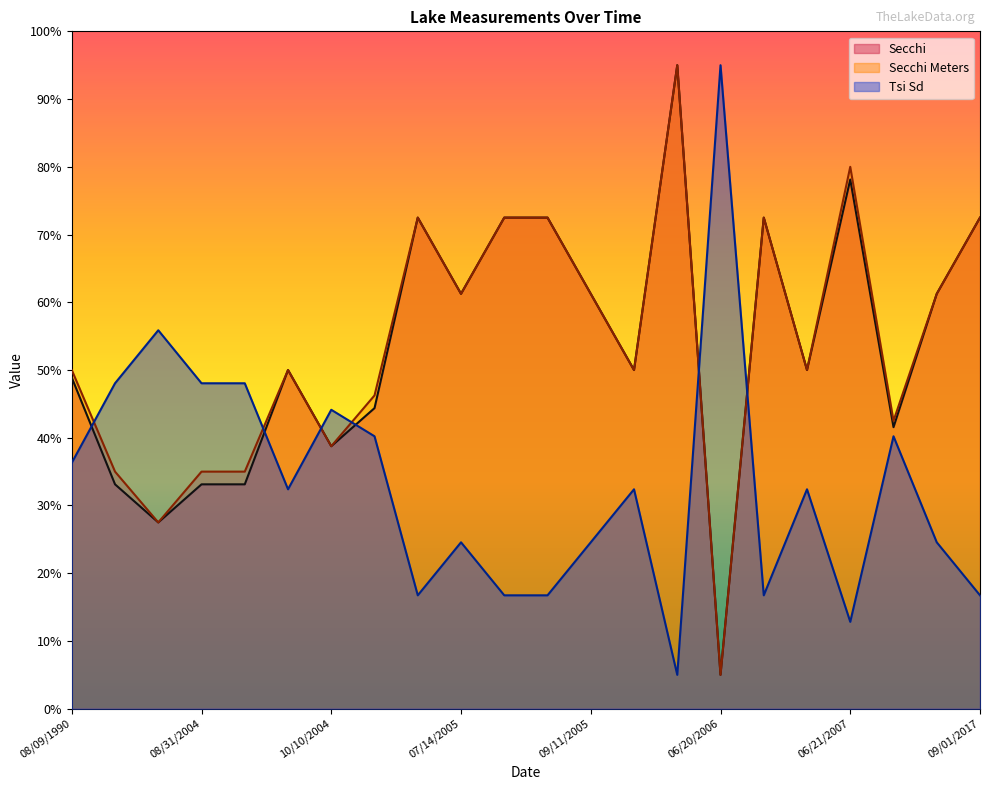

What is the sum of all Tsi Sd values?

728.3